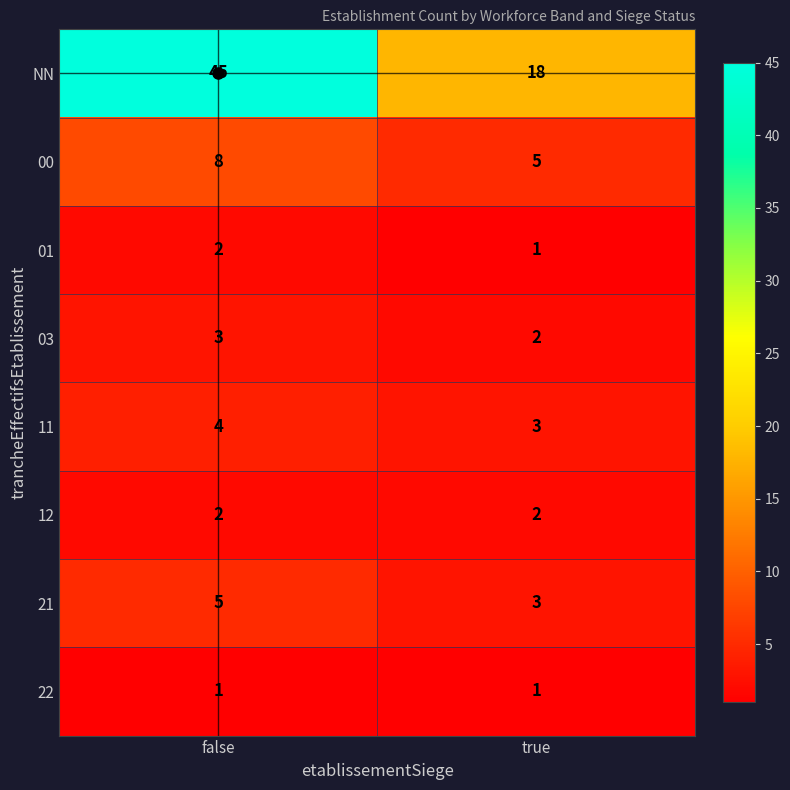

What is the difference between the maximum and minimum values in the 00 series?

3